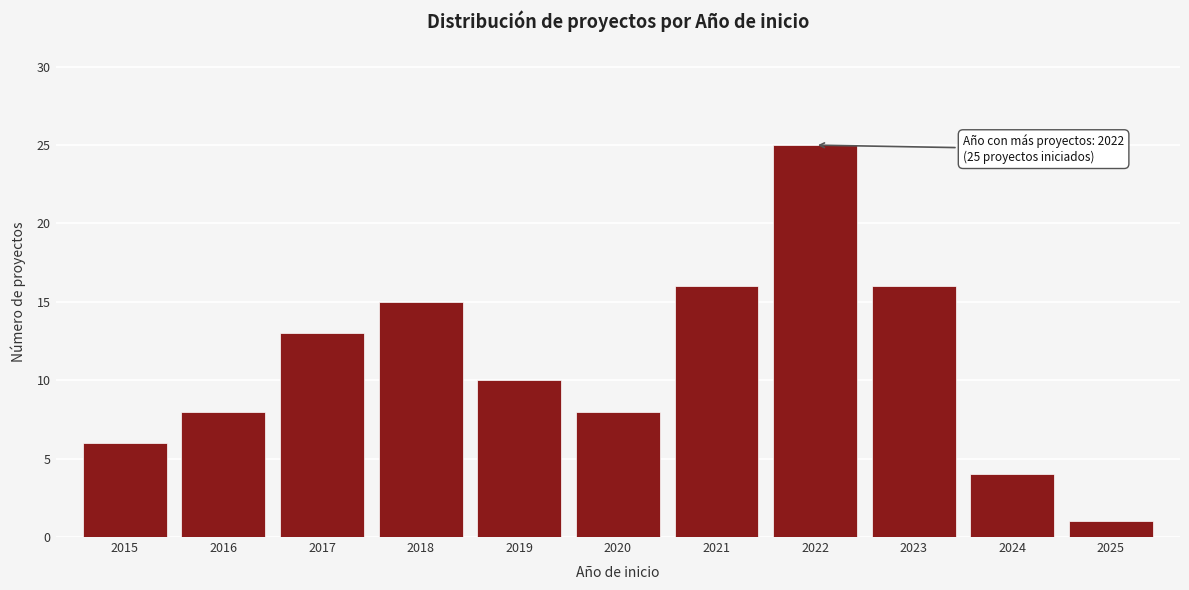

Reading right to left, what are all the values shown in this chart?

2025=1	2024=4	2023=16	2022=25	2021=16	2020=8	2019=10	2018=15	2017=13	2016=8	2015=6